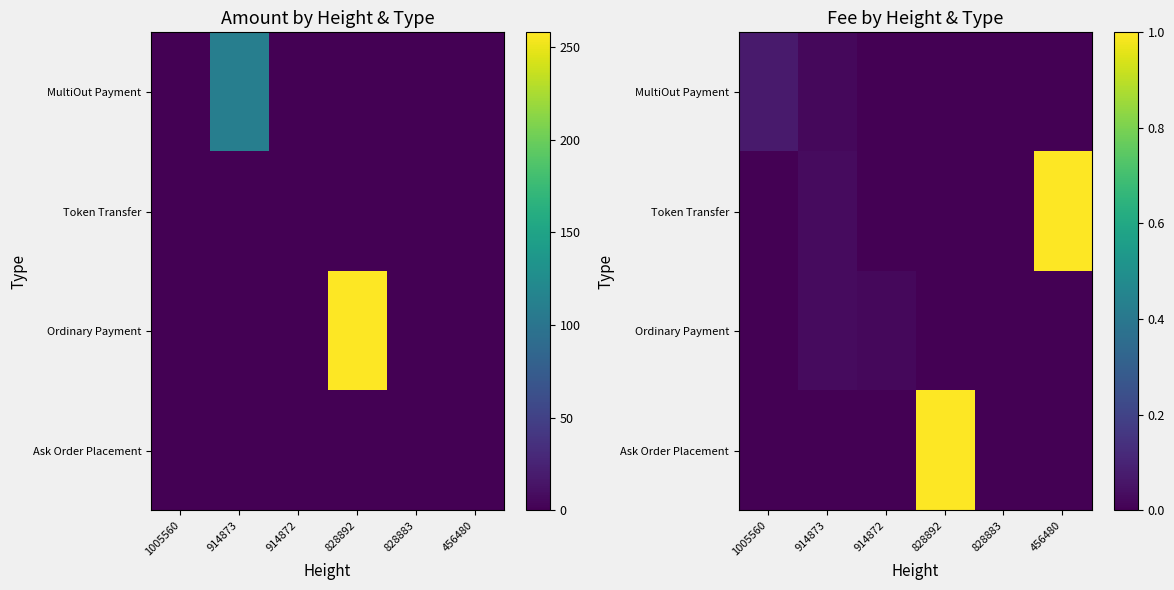

Between 828892 and 456480, which series saw the biggest shift?

Token Transfer